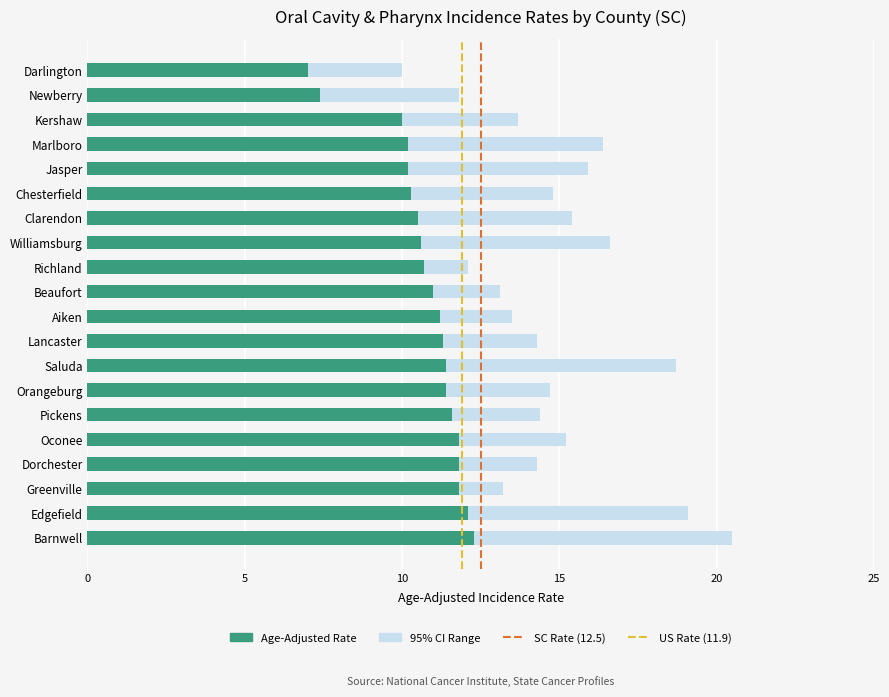

The value of Age-Adjusted Rate at Saluda is 11.4. True or false?

True